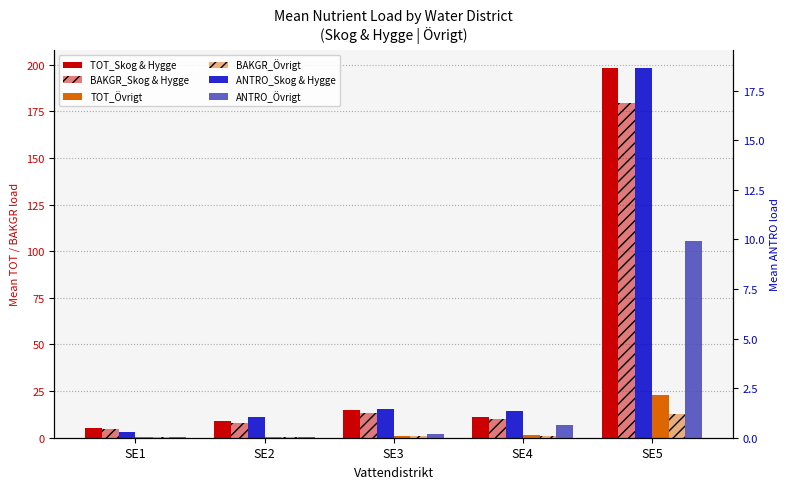

How many series are shown in this chart?

6